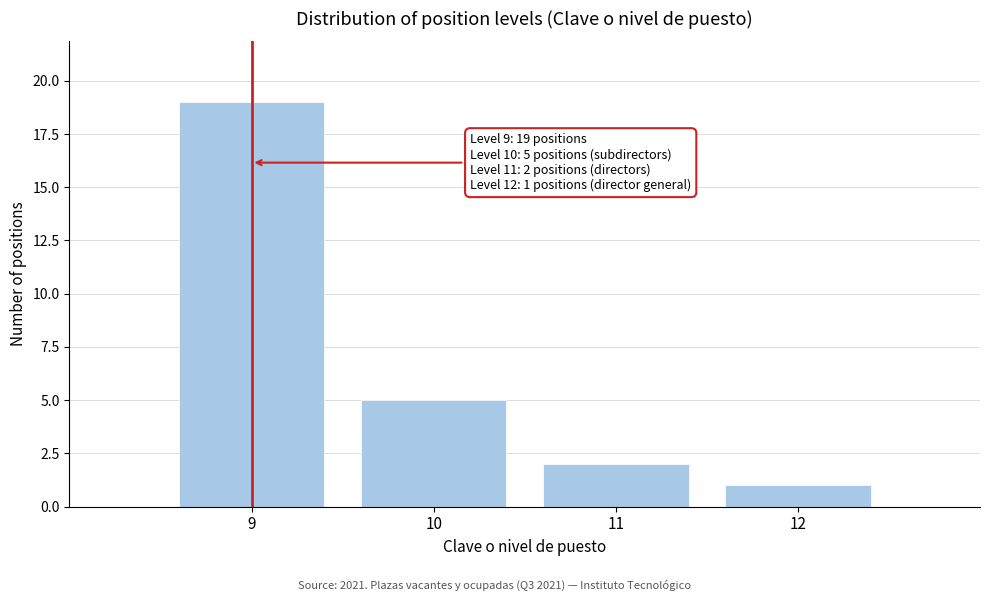

Reading right to left, list all the values displayed in this chart.

1	2	5	19